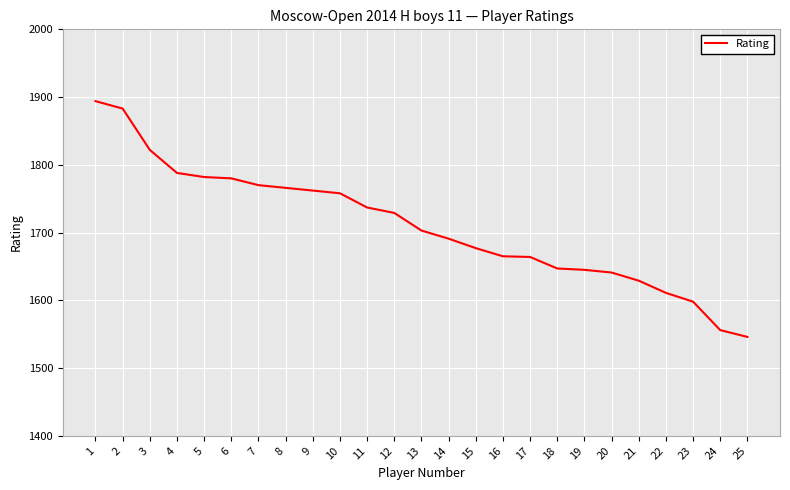

Where is the data nearest to the value 1720?

12